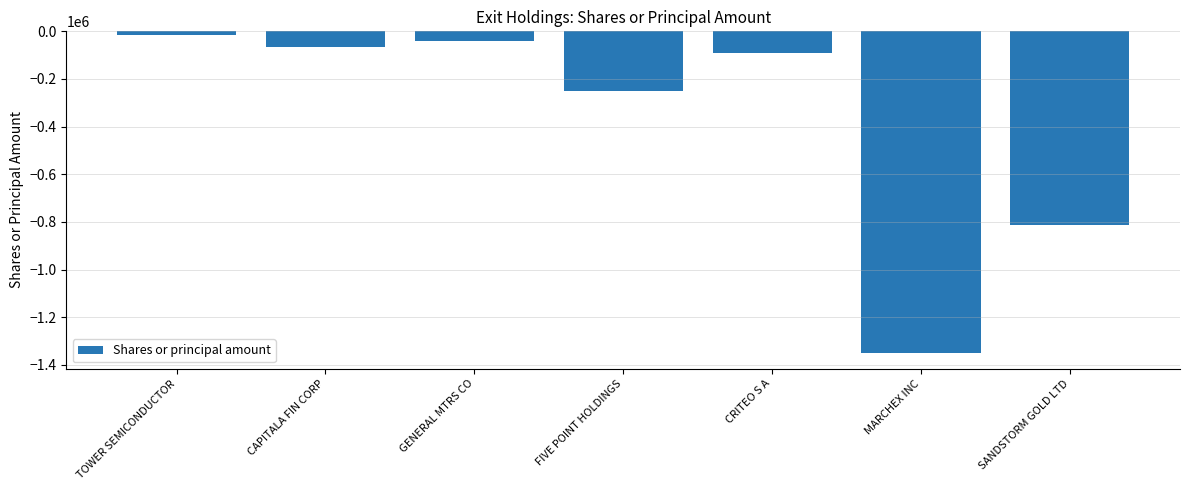

The chart shows a value of -769590 at MARCHEX INC. True or false?

False